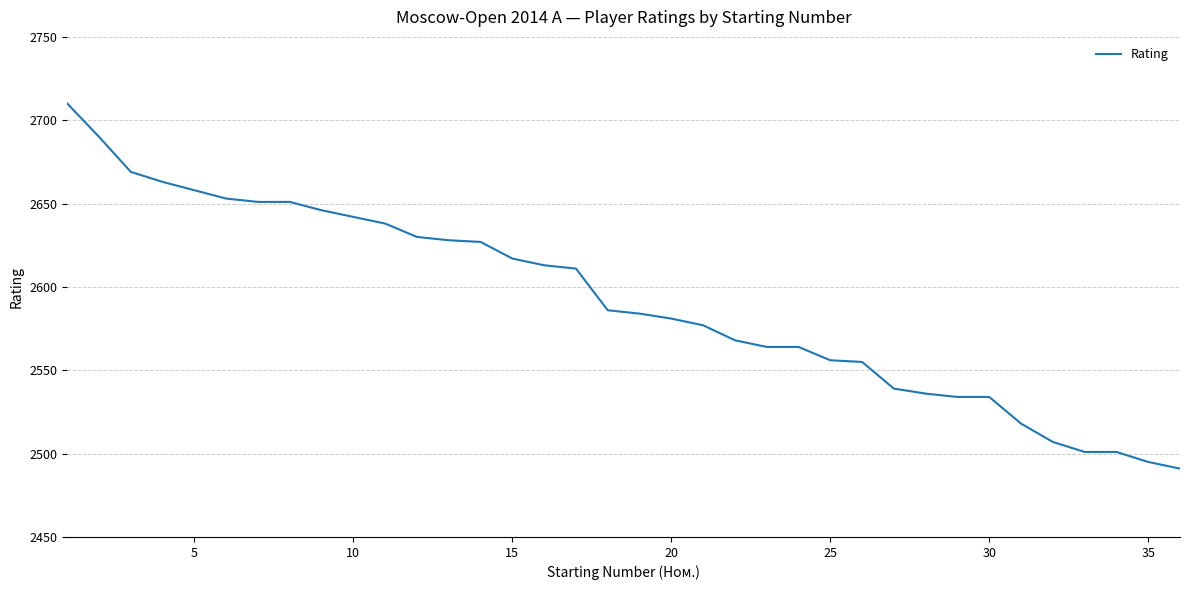

What is the greatest value displayed?

2710